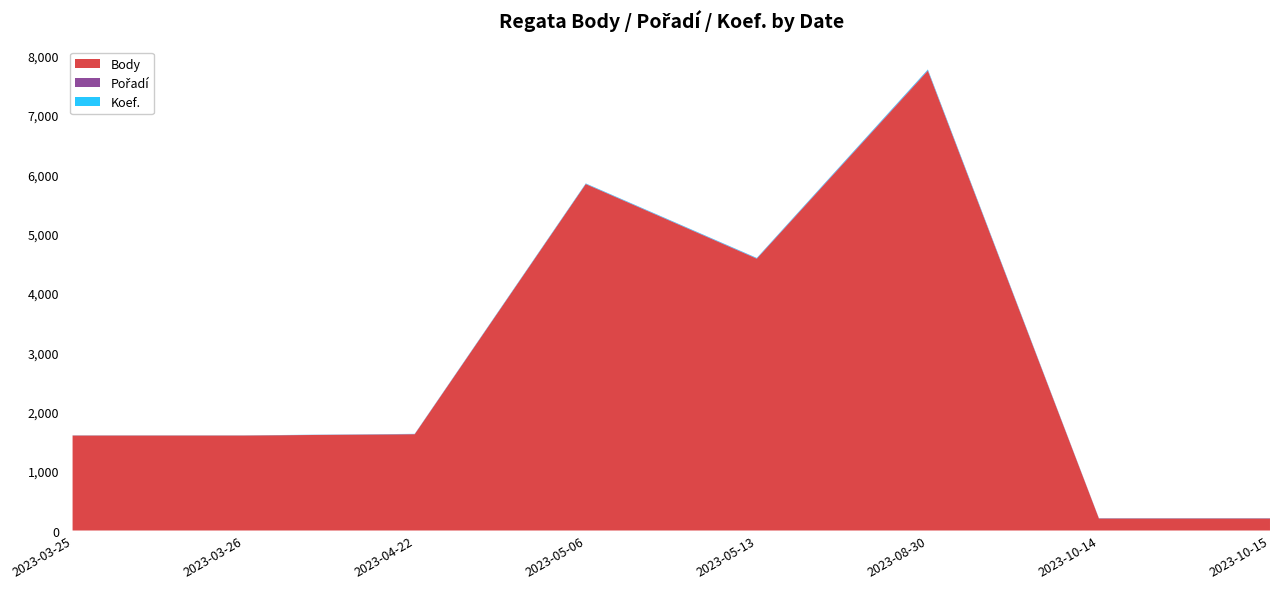

Reading left to right, what are all the values shown in this chart?

Body: 2023-03-25=1600	2023-03-26=1600	2023-04-22=1621	2023-05-06=5834	2023-05-13=4577	2023-08-30=7741	2023-10-14=202	2023-10-15=202
Pořadí: 2023-03-25=1	2023-03-26=1	2023-04-22=4	2023-05-06=5	2023-05-13=7	2023-08-30=12	2023-10-14=4	2023-10-15=4
Koef.: 2023-03-25=2	2023-03-26=2	2023-04-22=3	2023-05-06=7	2023-05-13=7	2023-08-30=12	2023-10-14=2	2023-10-15=2